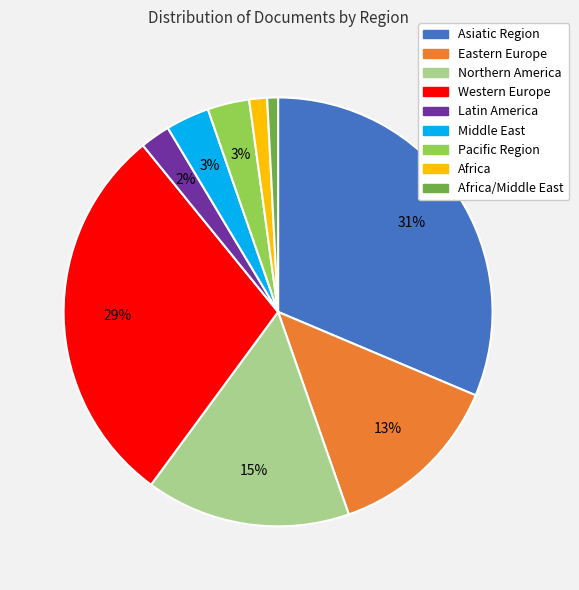

To the nearest percent, what is the average slice percentage?

11%